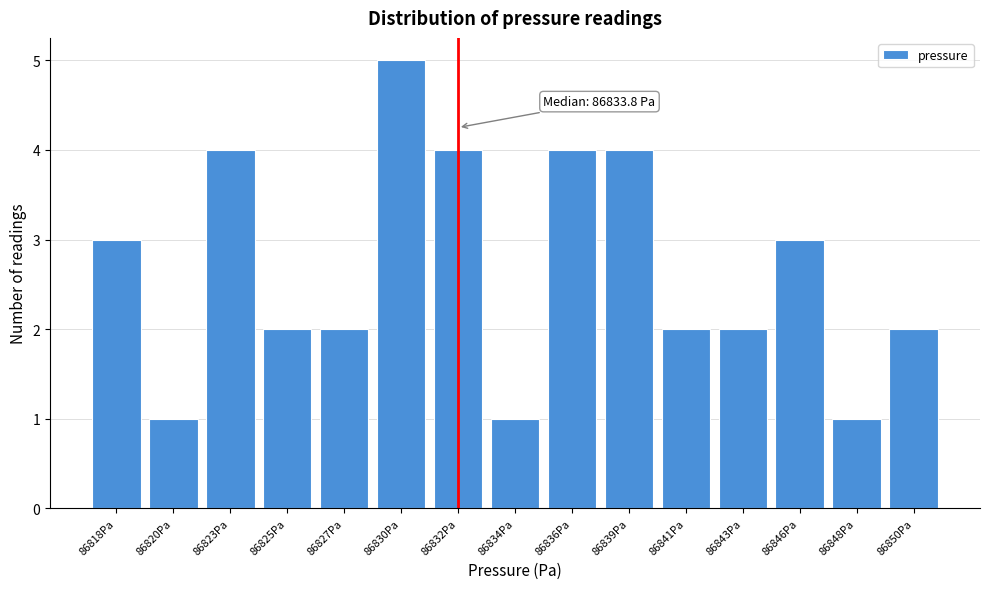

Reading left to right, list all the values displayed in this chart.

86818Pa=3	86820Pa=1	86823Pa=4	86825Pa=2	86827Pa=2	86830Pa=5	86832Pa=4	86834Pa=1	86836Pa=4	86839Pa=4	86841Pa=2	86843Pa=2	86846Pa=3	86848Pa=1	86850Pa=2